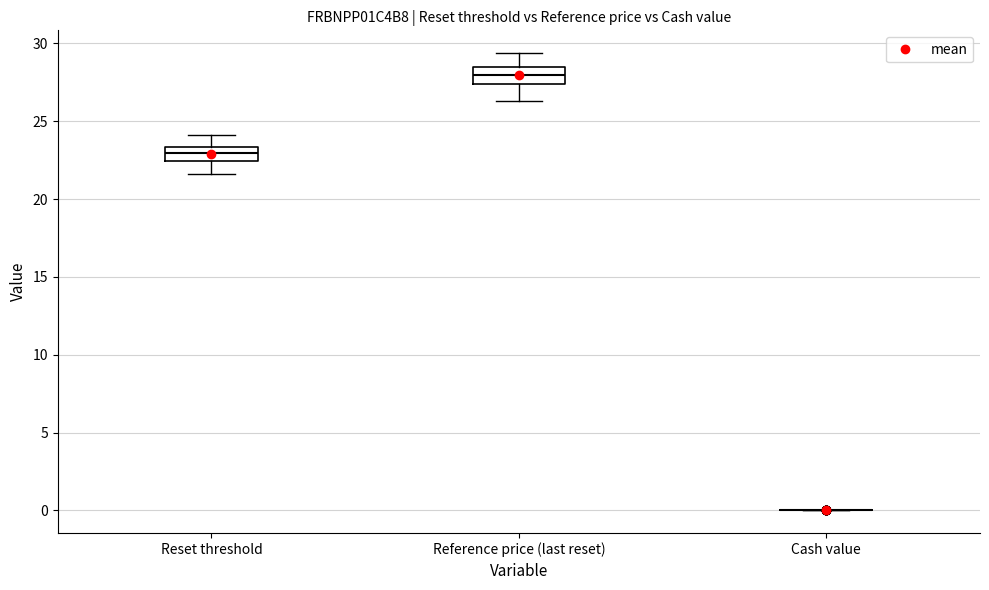

Reading left to right, transcribe this box plot: for each box, give where its median line is, the range the box spans, and where its two whiskers end, as read against the y-axis. The values are not printed on the chart, so give them approximately, as read against the axis.

Reset threshold: median 23.0, box 22.5 to 23.5, whiskers 21.5 to 24.0
Reference price (last reset): median 28.0, box 27.5 to 28.5, whiskers 26.5 to 29.5
Cash value: box collapsed to a line at 0.0, whiskers 0.0 to 0.0